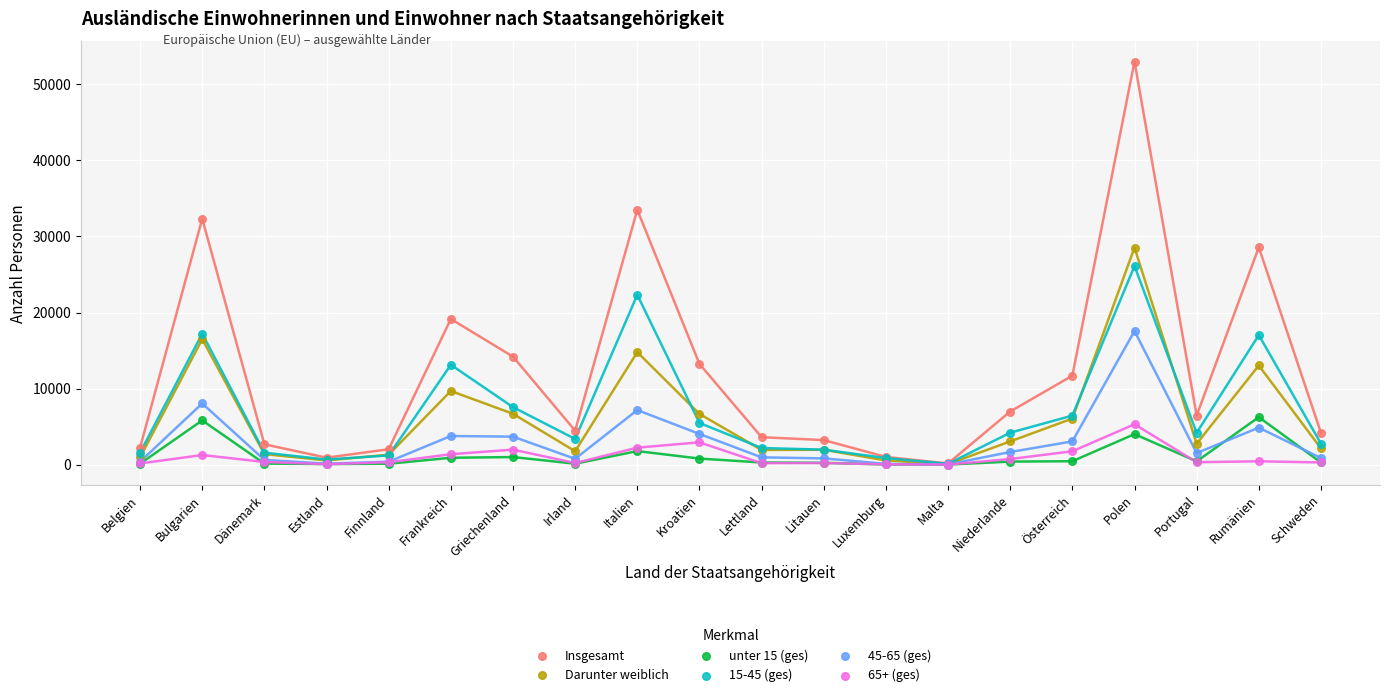

What are all the series names shown in the legend?

Insgesamt, Darunter weiblich, unter 15 (ges), 15-45 (ges), 45-65 (ges), 65+ (ges)